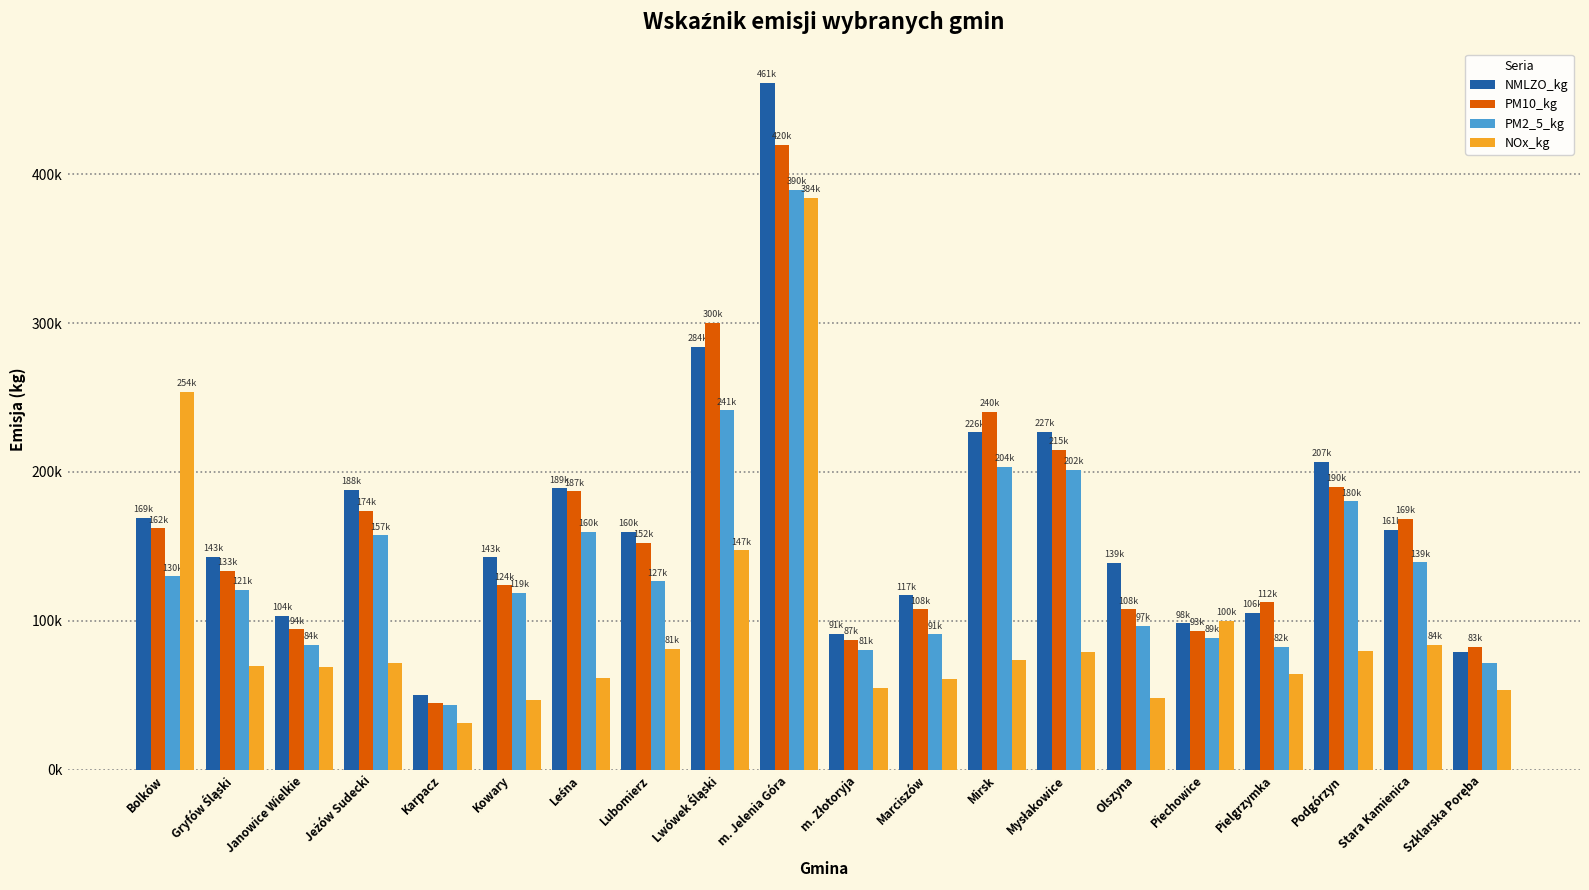

The value of NMLZO_kg at Marciszów is 68680.2. True or false?

False